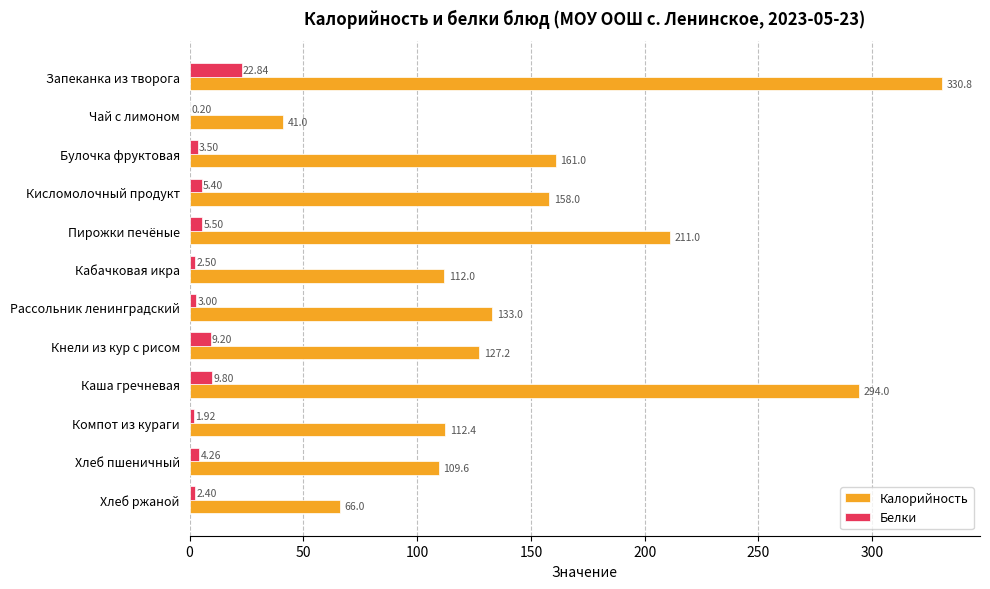

What is the sum of all Калорийность values?

1856.0